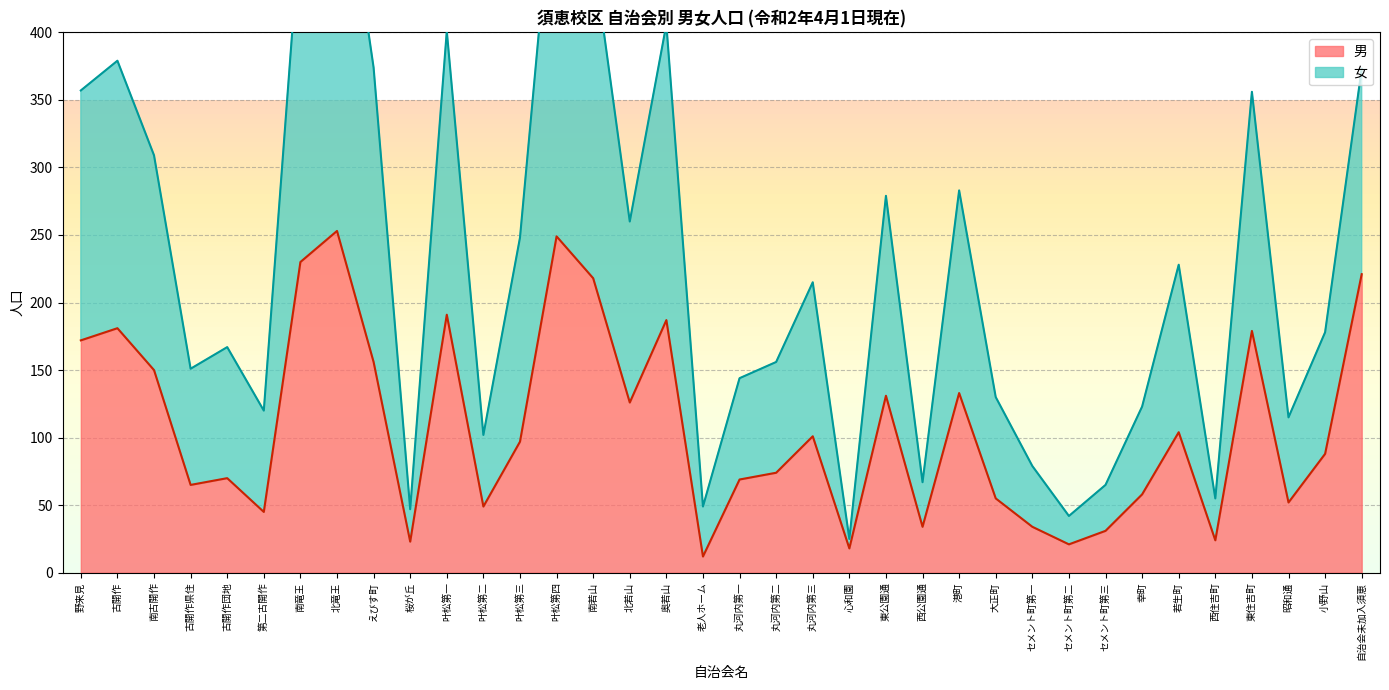

True or false: 女 and 男 intersect in this chart.

False